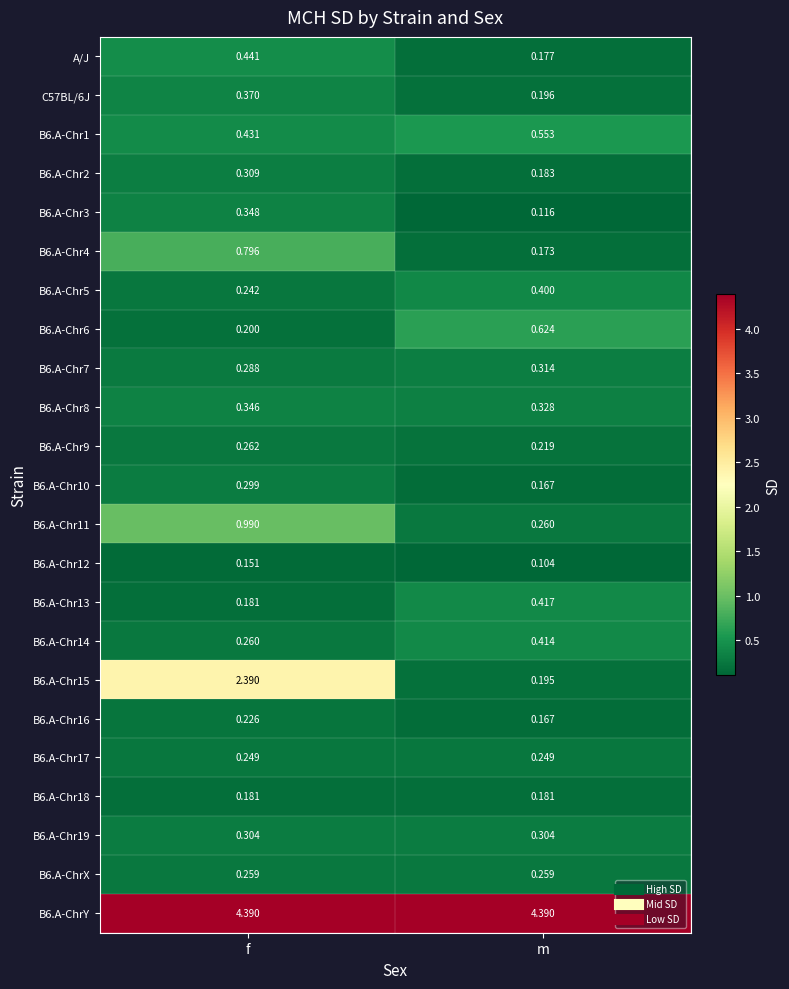

What is the spread (max minus min) of values at m?

4.3